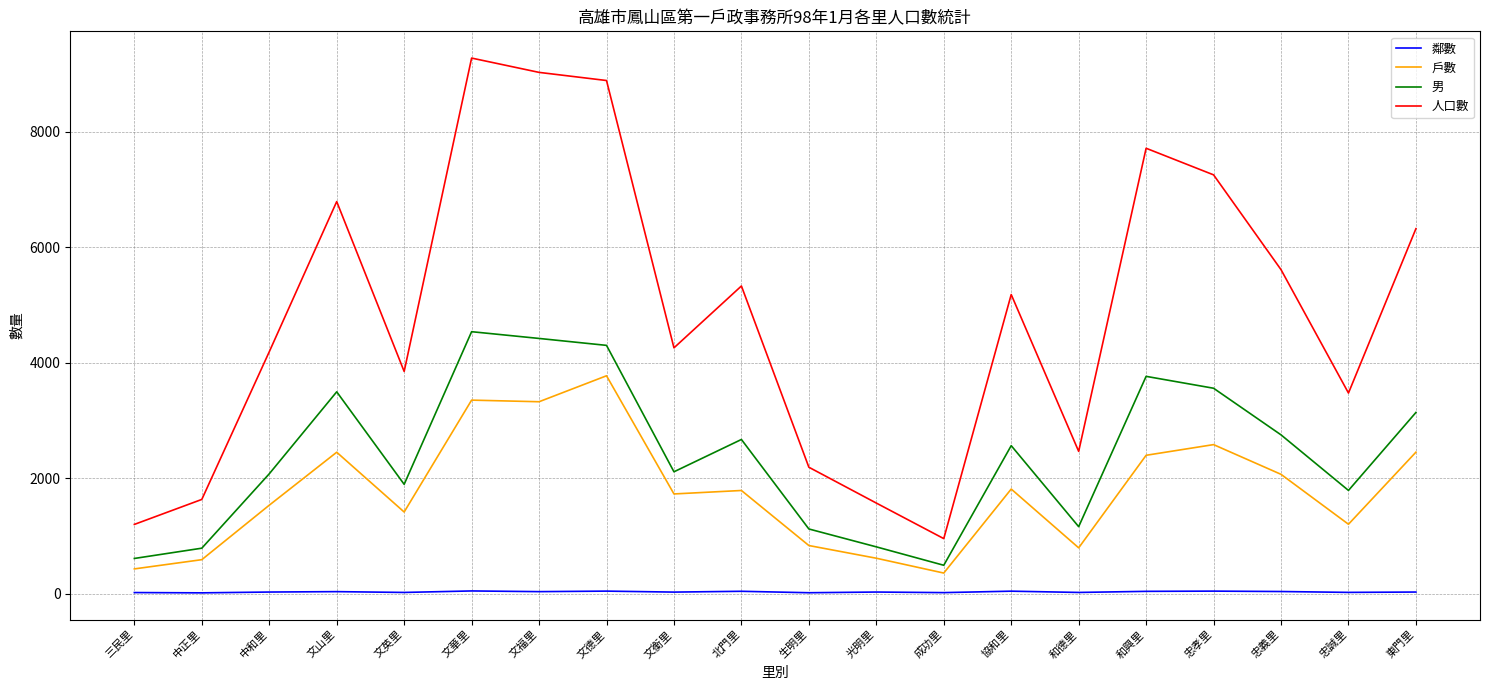

Does the chart have visible grid lines?

Yes